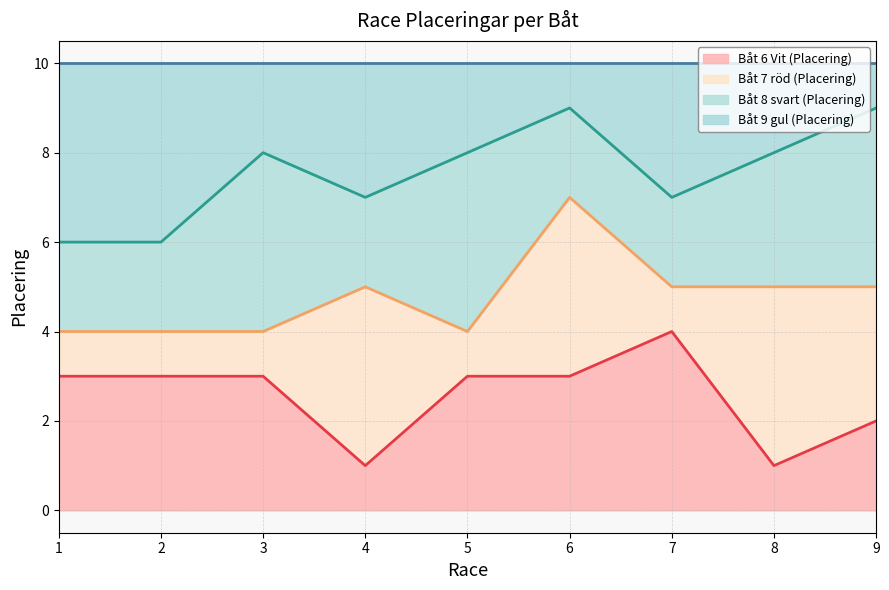

Is it true that Båt 6 Vit (Placering) equals 1 at 8?

True